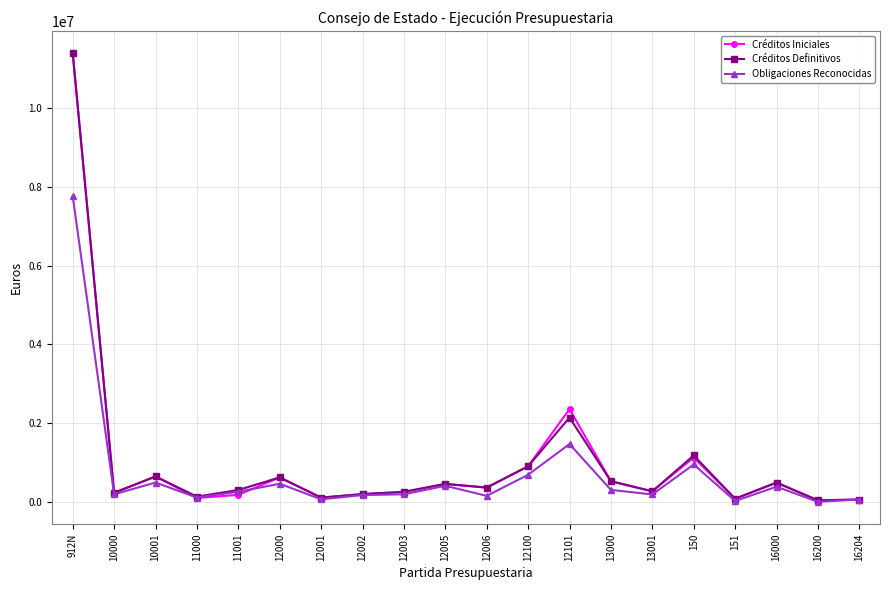

Where is the first local maximum for Créditos Iniciales?

10001